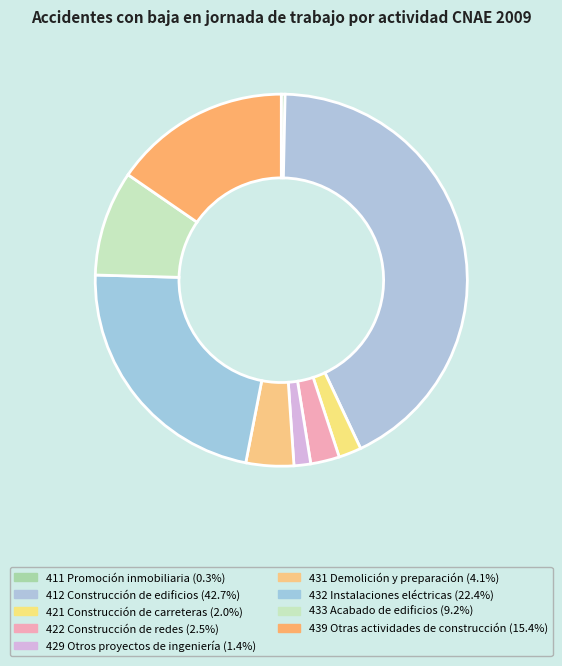

Which category has the biggest portion of the pie?

412 Construcción de edificios